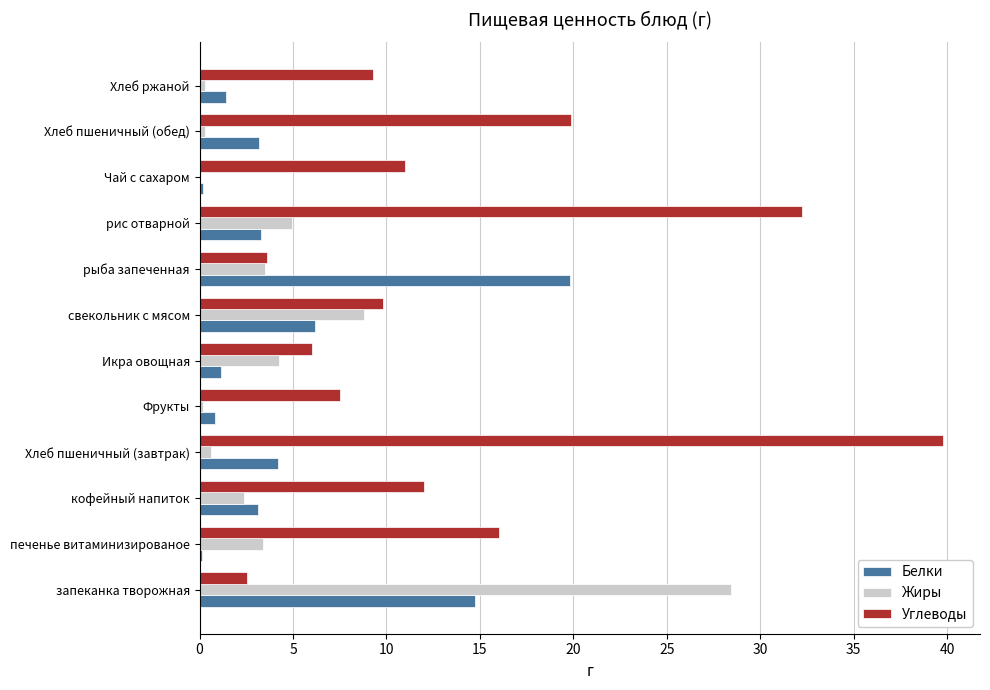

The value of Углеводы at Хлеб пшеничный (обед) is 19.9. True or false?

True